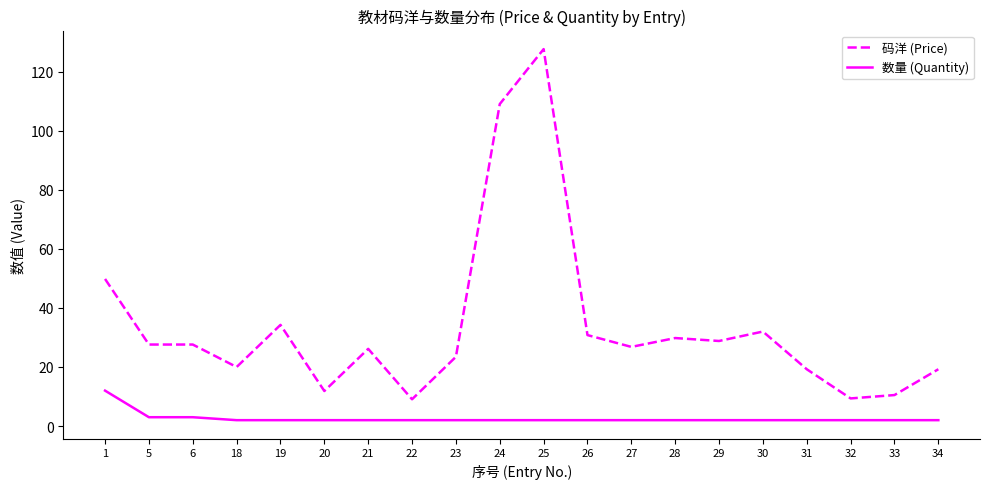

The 码洋 (Price) series shows 33.7 at 18. True or false?

False